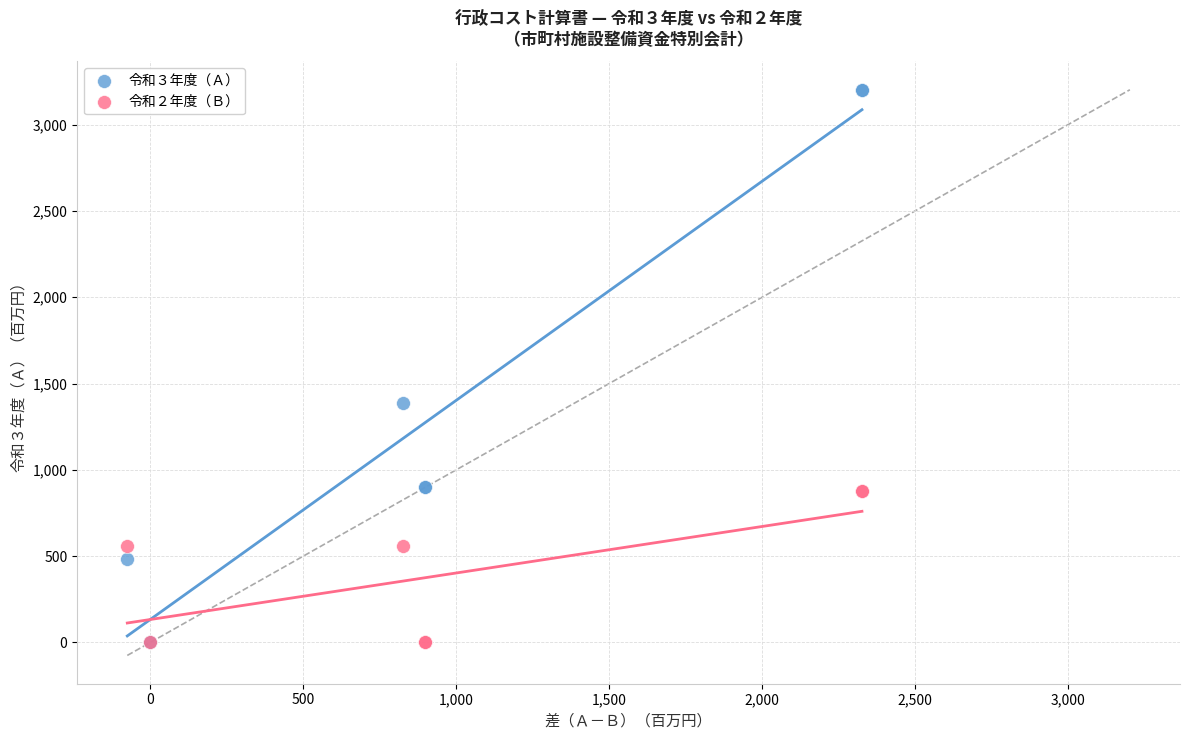

Which series reaches the maximum Y coordinate?

令和３年度（Ａ）